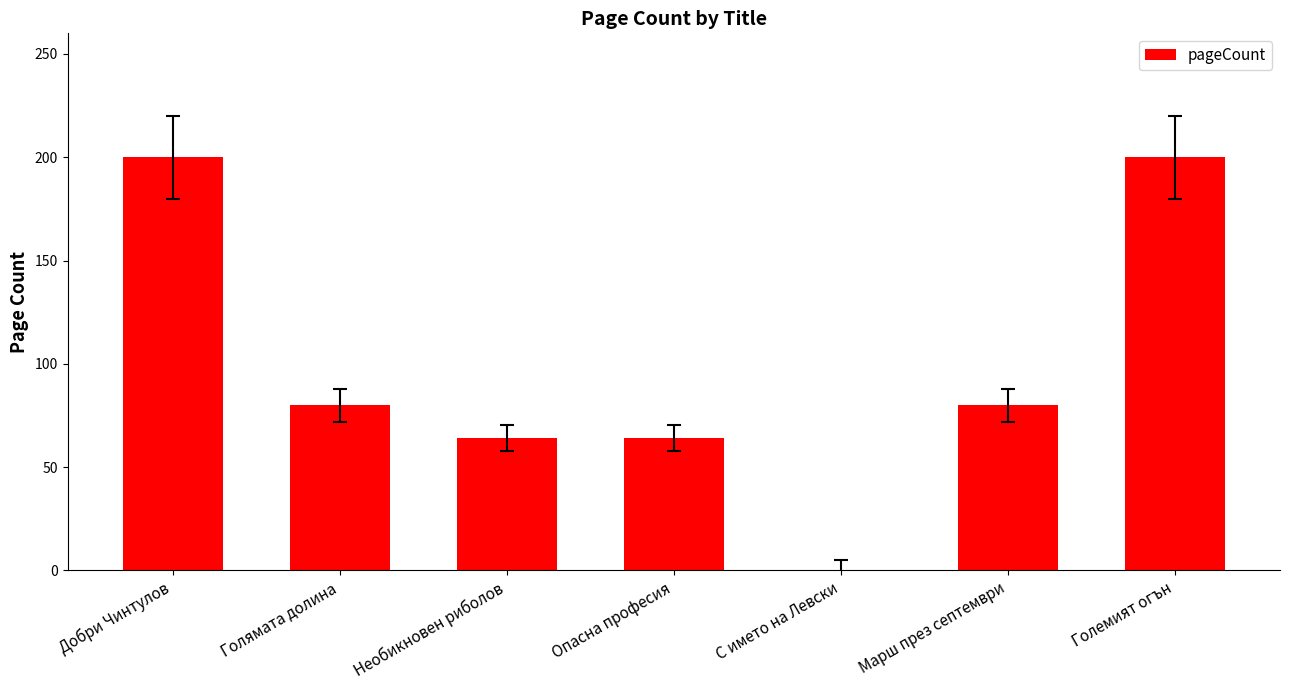

How many distinct data groups are displayed?

1